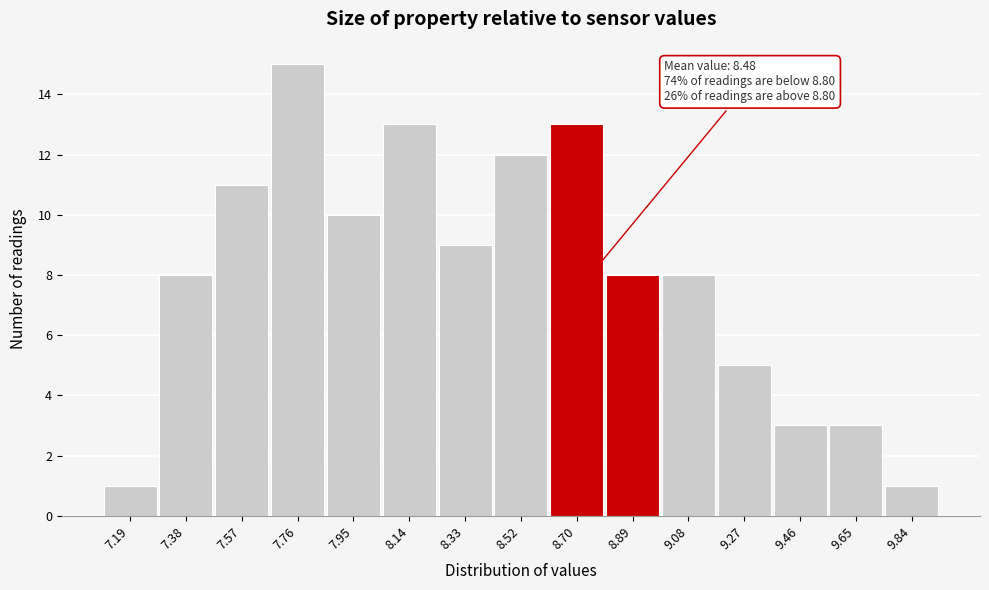

Over which range of the x-axis is the bar tallest?

7.66 to 7.86